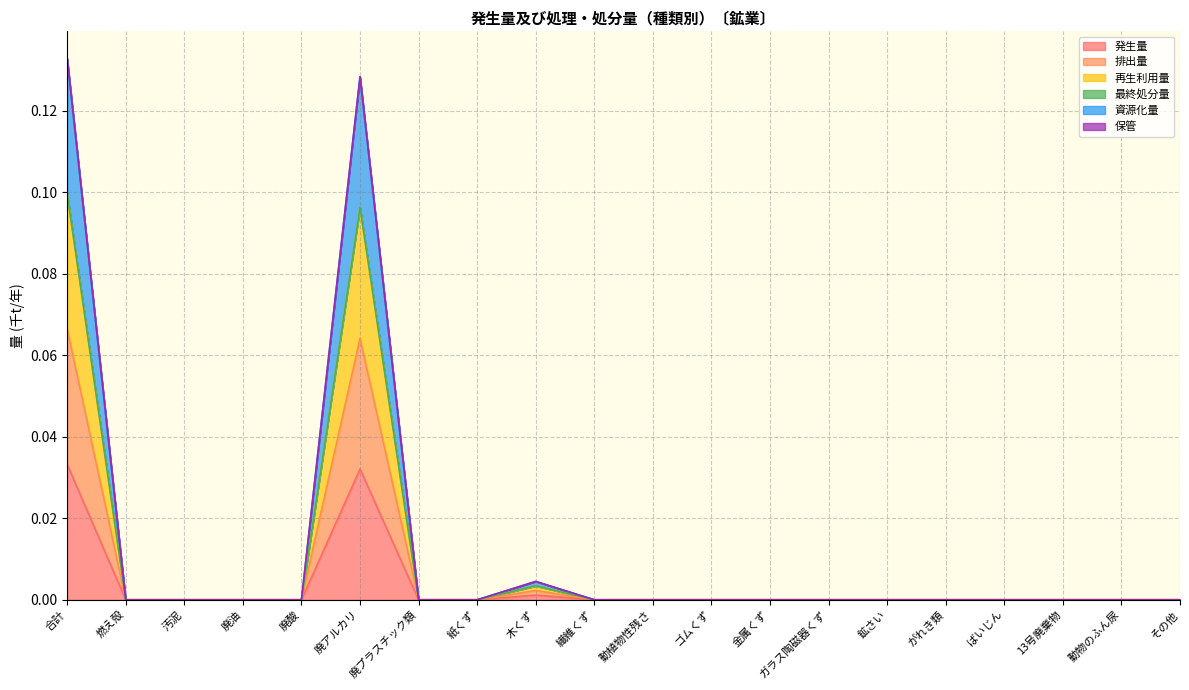

At which label does 排出量 reach its minimum?

燃え殻